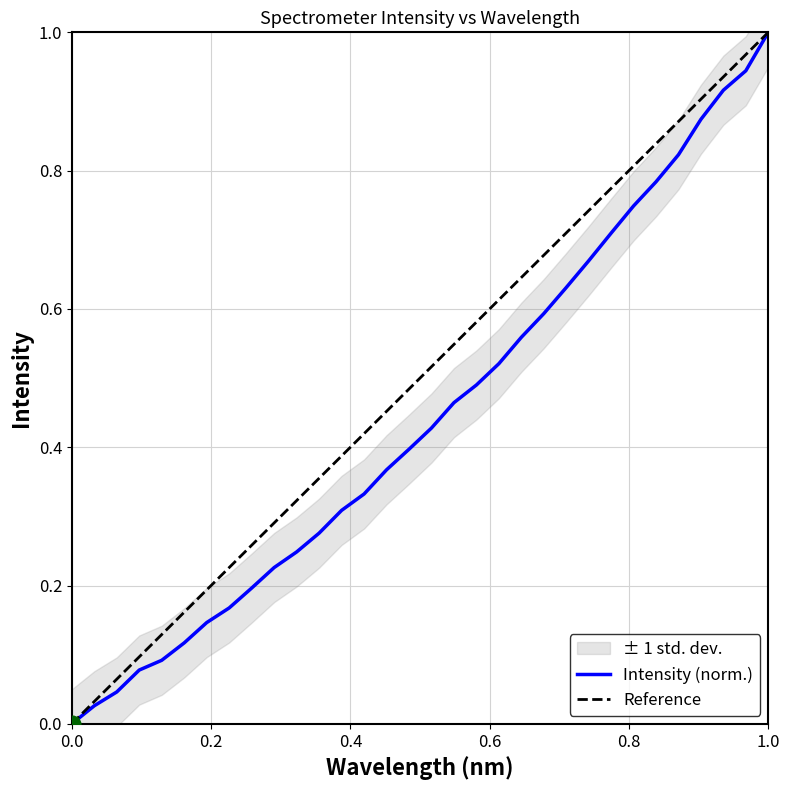

Reading left to right, what are all the values shown in this chart?

0.0	0.0	0.0	0.1	0.1	0.1	0.1	0.2	0.2	0.2	0.2	0.3	0.3	0.3	0.4	0.4	0.4	0.5	0.5	0.5	0.6	0.6	0.6	0.7	0.7	0.7	0.8	0.8	0.9	0.9	0.9	1.0